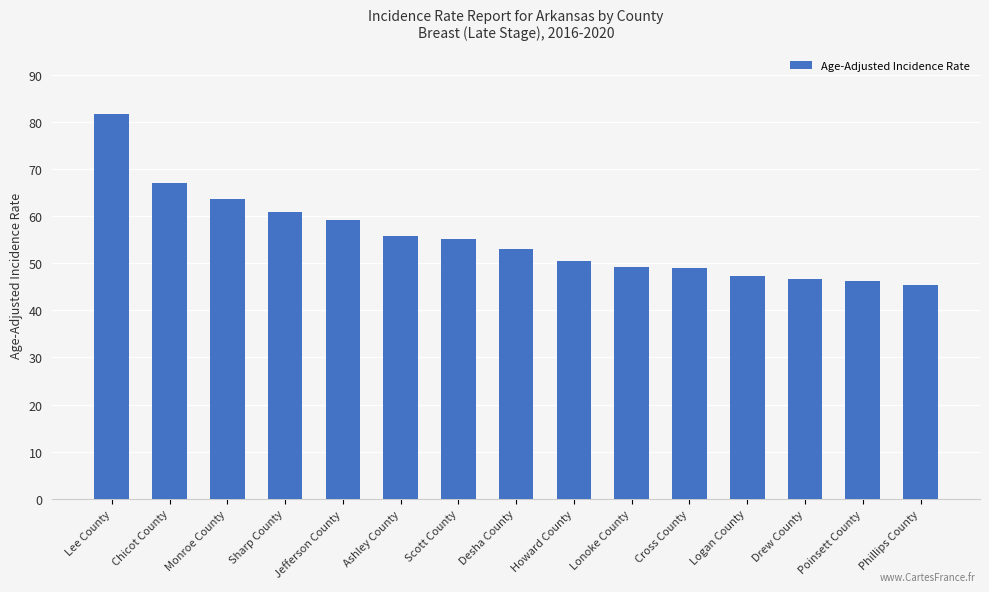

What is the sum of all values?

830.2